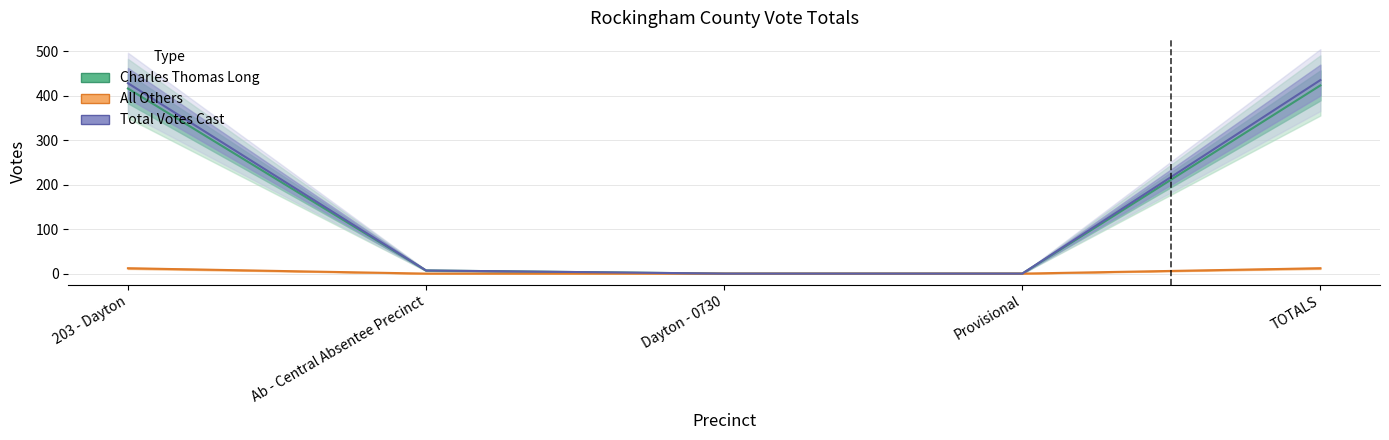

Is it true that Total Votes Cast equals 7 at Ab - Central Absentee Precinct?

True